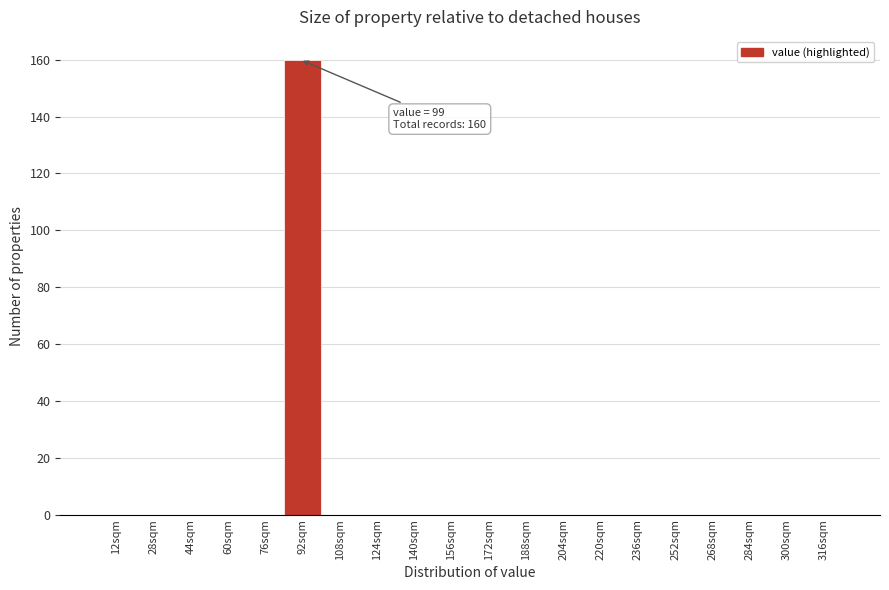

Reading right to left, what are all the values shown in this chart?

316sqm=0	300sqm=0	284sqm=0	268sqm=0	252sqm=0	236sqm=0	220sqm=0	204sqm=0	188sqm=0	172sqm=0	156sqm=0	140sqm=0	124sqm=0	108sqm=0	92sqm=160	76sqm=0	60sqm=0	44sqm=0	28sqm=0	12sqm=0